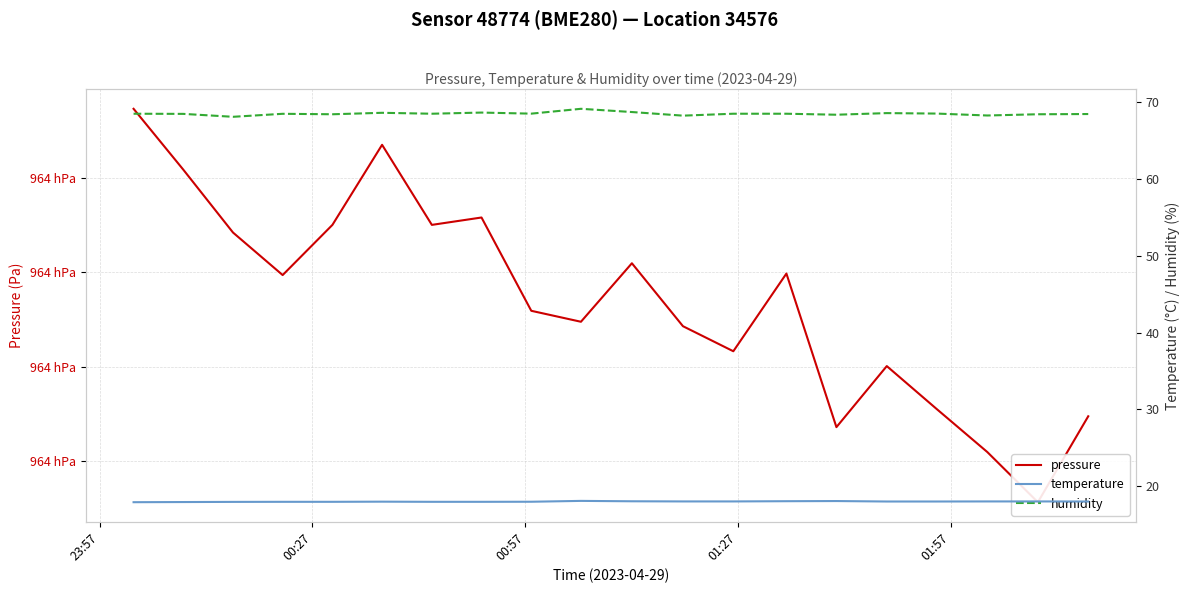

True or false: humidity has more than 2 points higher than both neighbors.

True